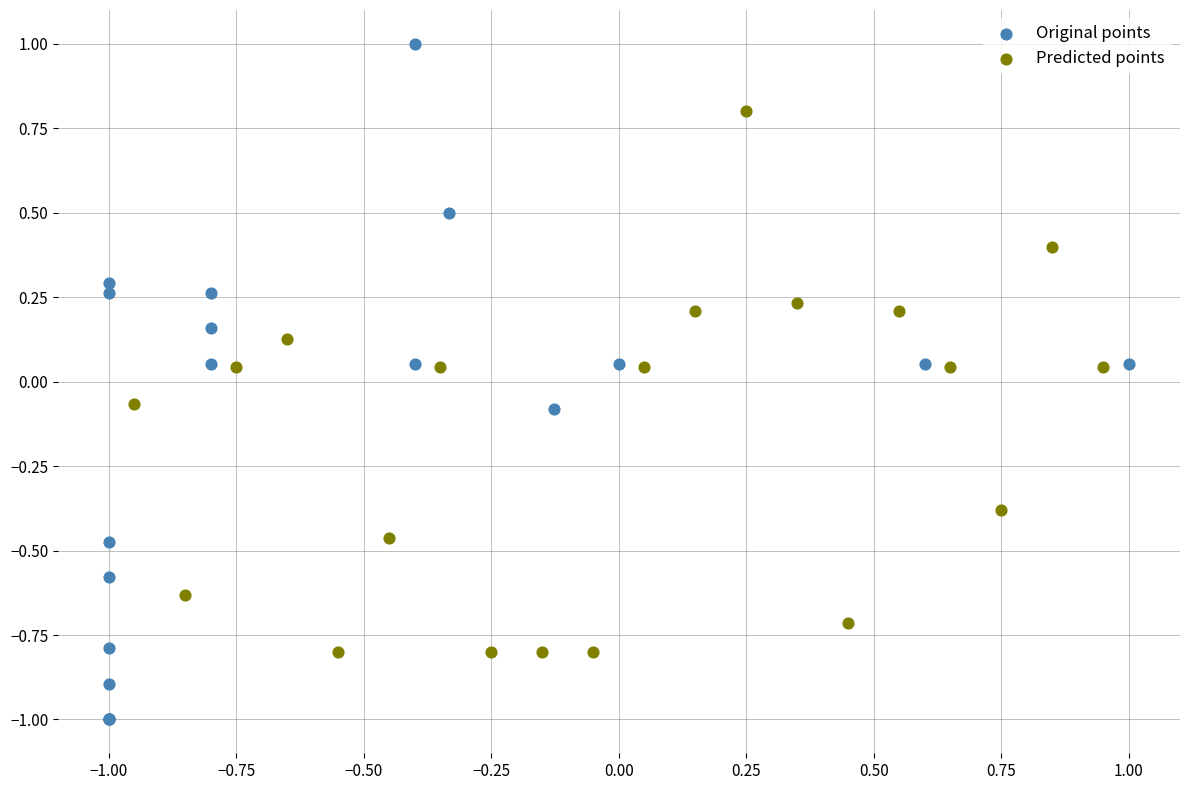

Which series reaches the maximum Y coordinate?

Original points